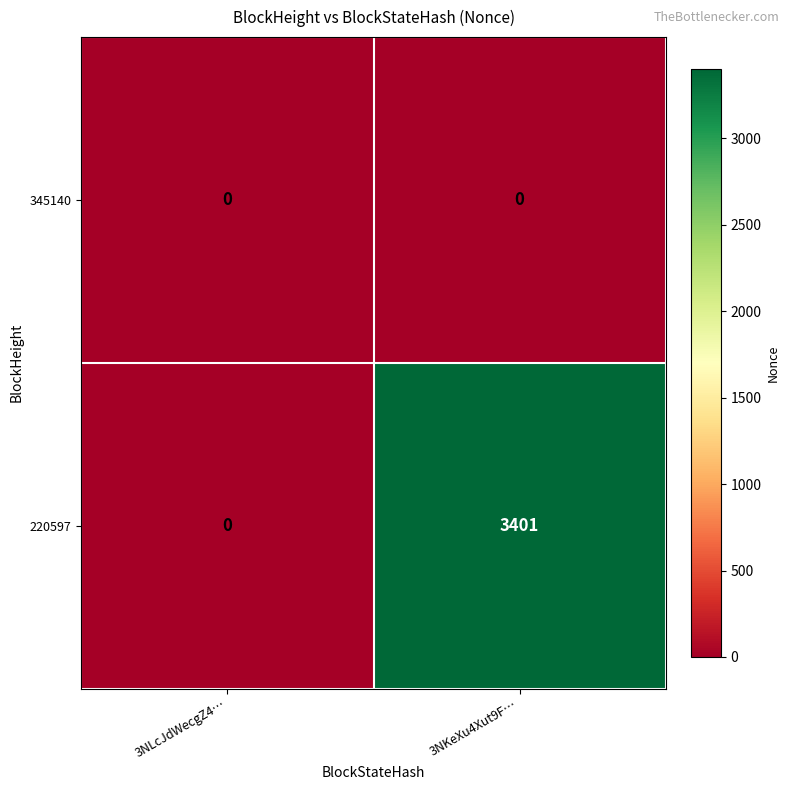

At which category is the sum across all series the highest?

3NKeXu4Xut9F…